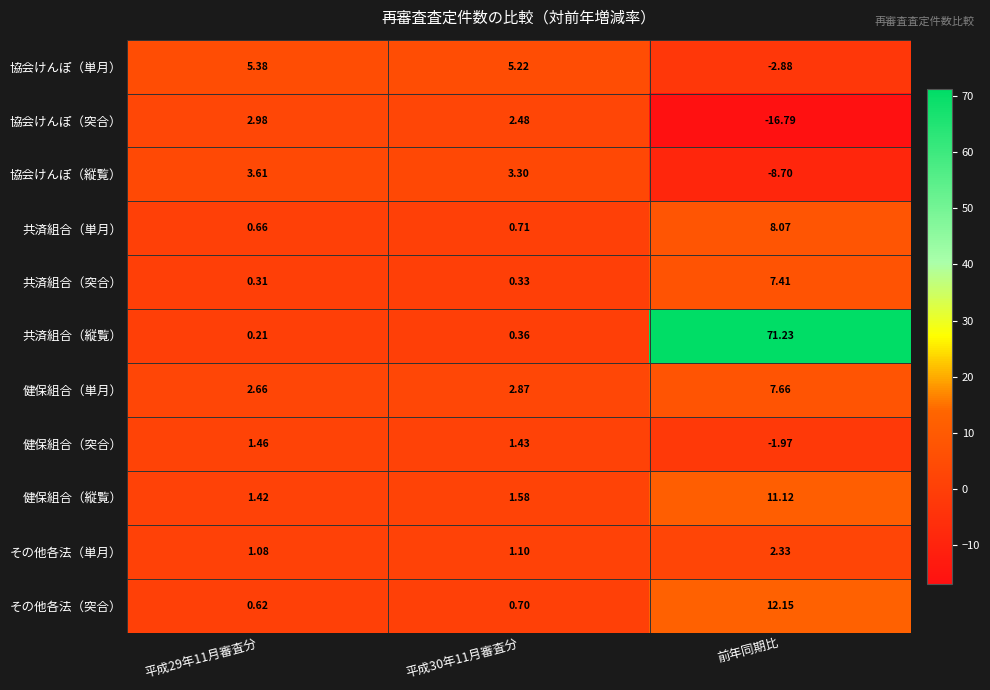

At which label does 協会けんぽ（突合） reach its minimum?

前年同期比